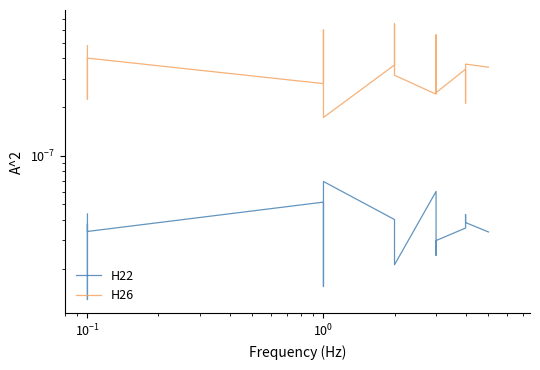

List the series in order of their overall mean, highest first.

H26, H22